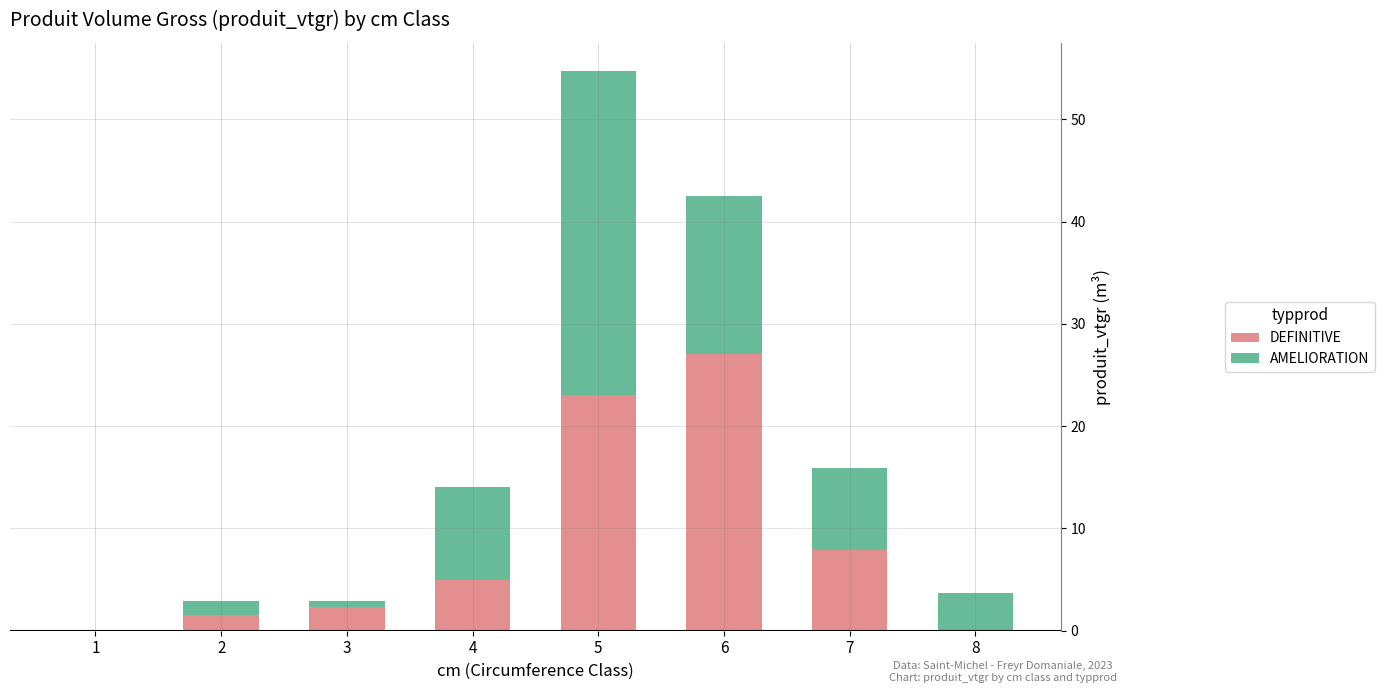

What is the sum of all DEFINITIVE values?

66.9